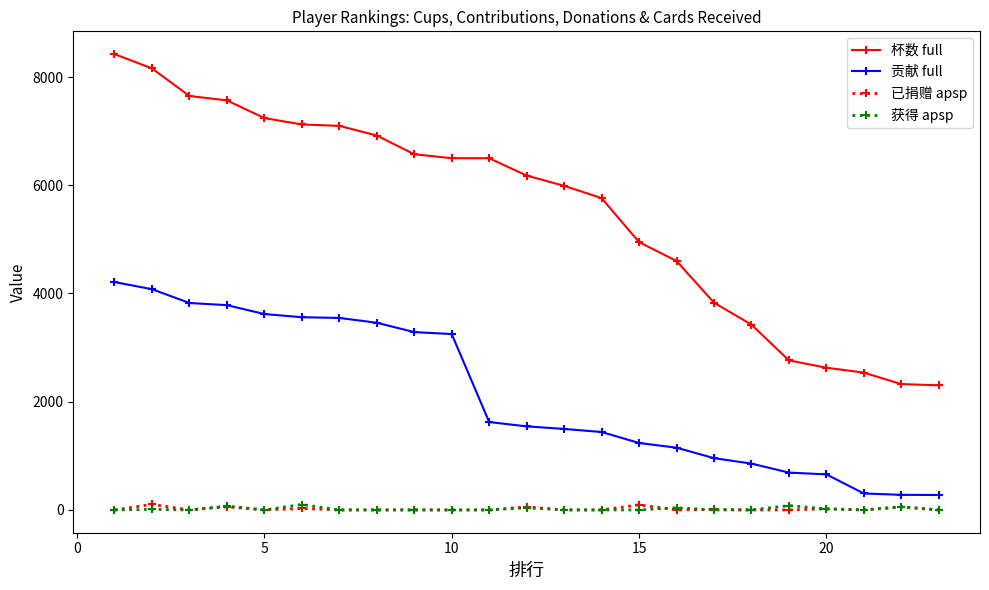

Which series has the widest spread of values?

杯数 full